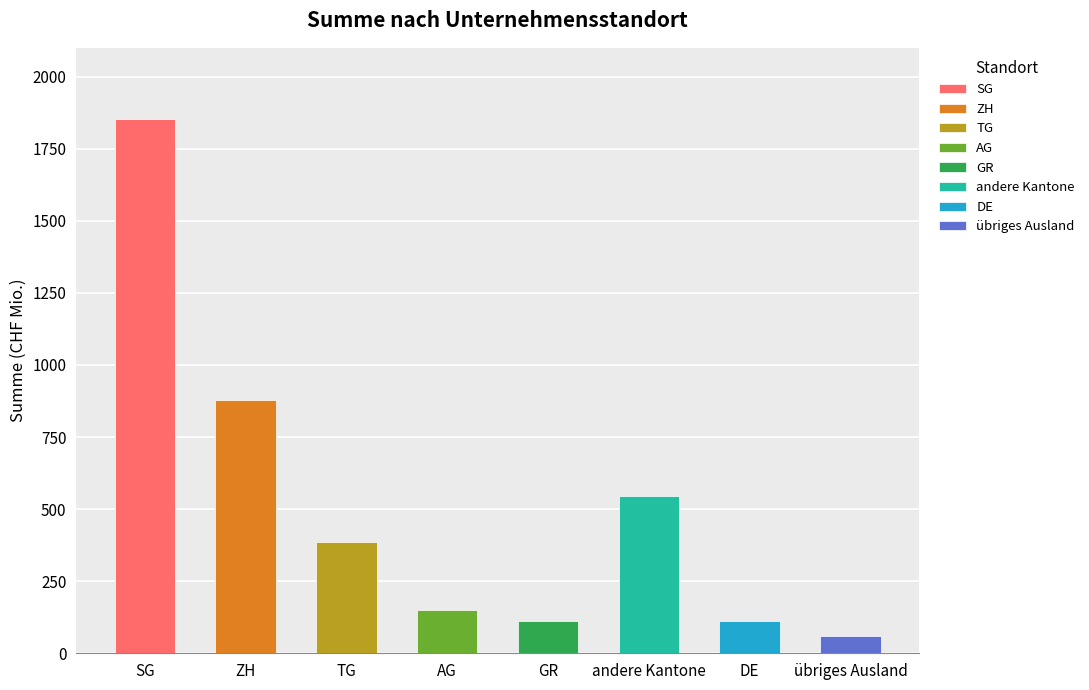

What position from the left is ZH?

2